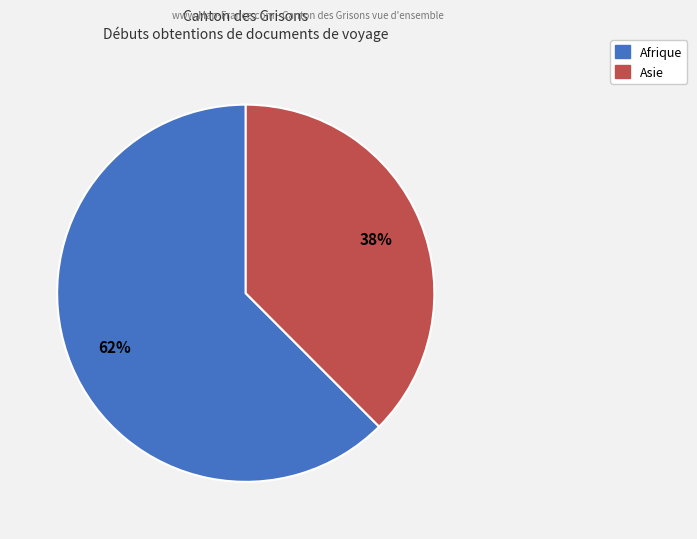

Is there a majority slice in this chart?

Yes